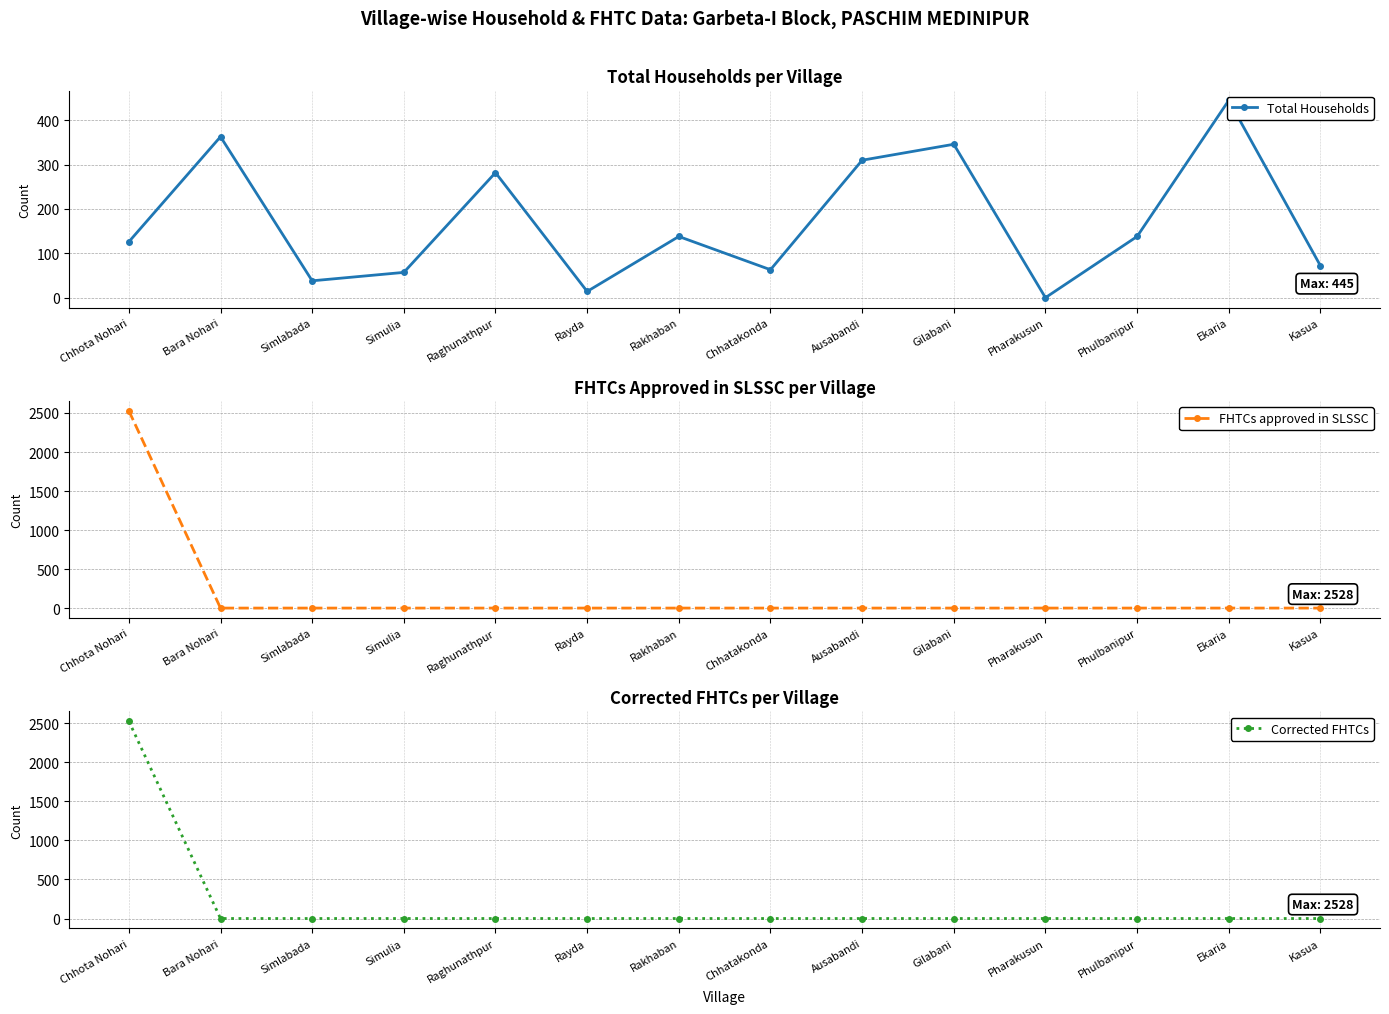

Rank the series by their maximum value, from highest to lowest.

FHTCs approved in SLSSC, Corrected FHTCs, Total Households